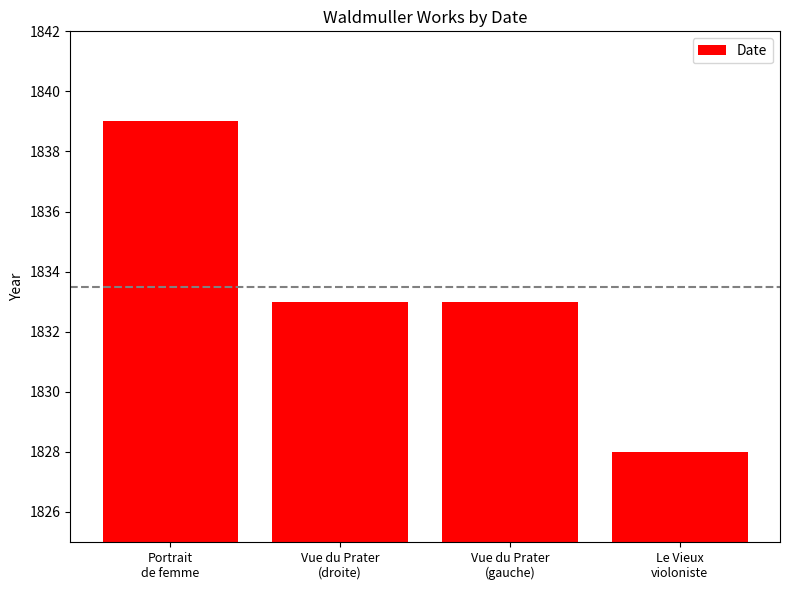

Reading left to right, what are all the values shown in this chart?

1839	1833	1833	1828